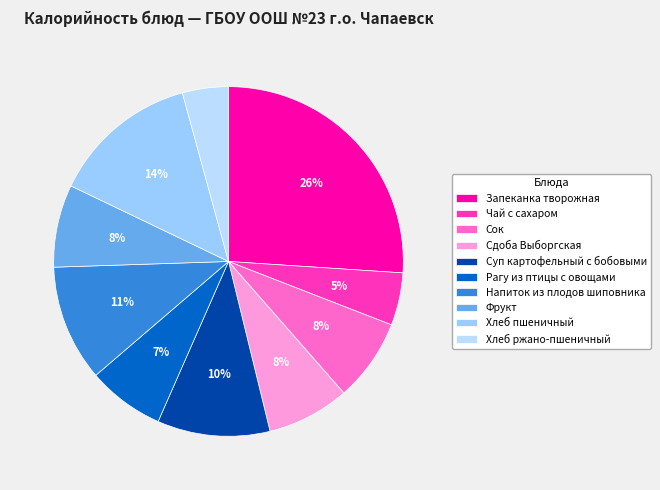

Rank the categories by value from highest to lowest.

Запеканка творожная, Хлеб пшеничный, Напиток из плодов шиповника, Суп картофельный с бобовыми, Сок, Сдоба Выборгская, Фрукт, Рагу из птицы с овощами, Чай с сахаром, Хлеб ржано-пшеничный